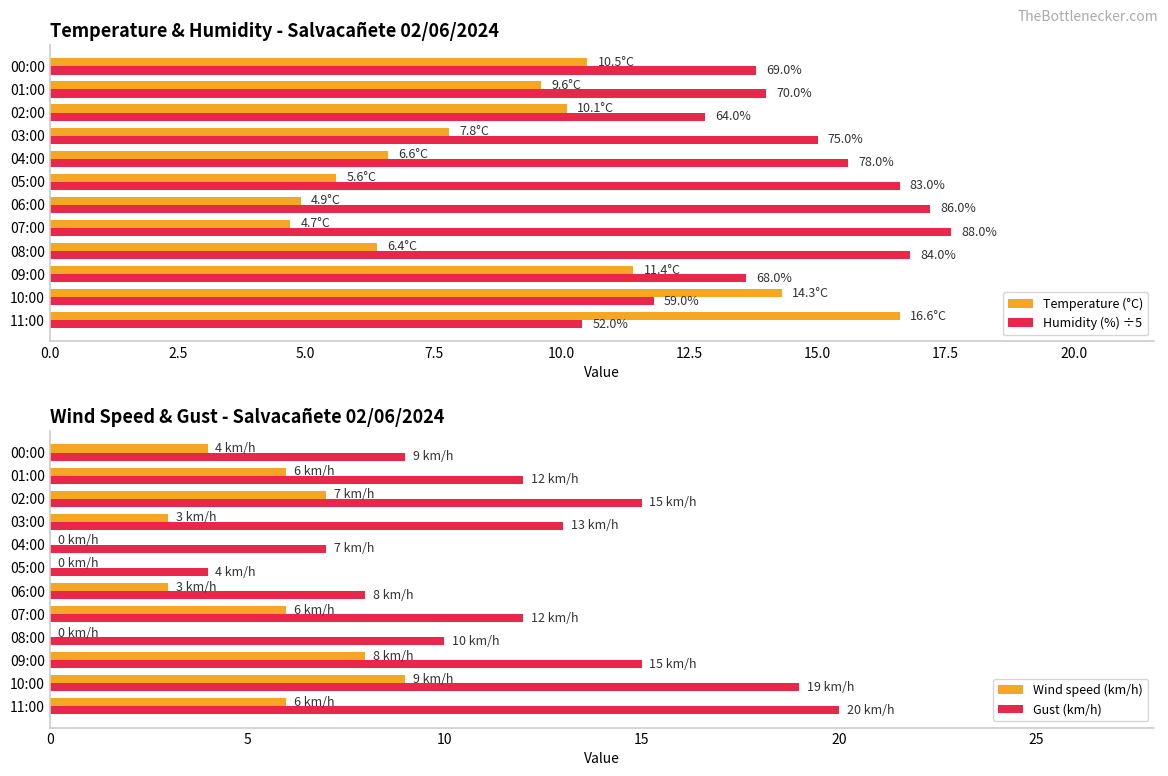

How many distinct data groups are displayed?

4